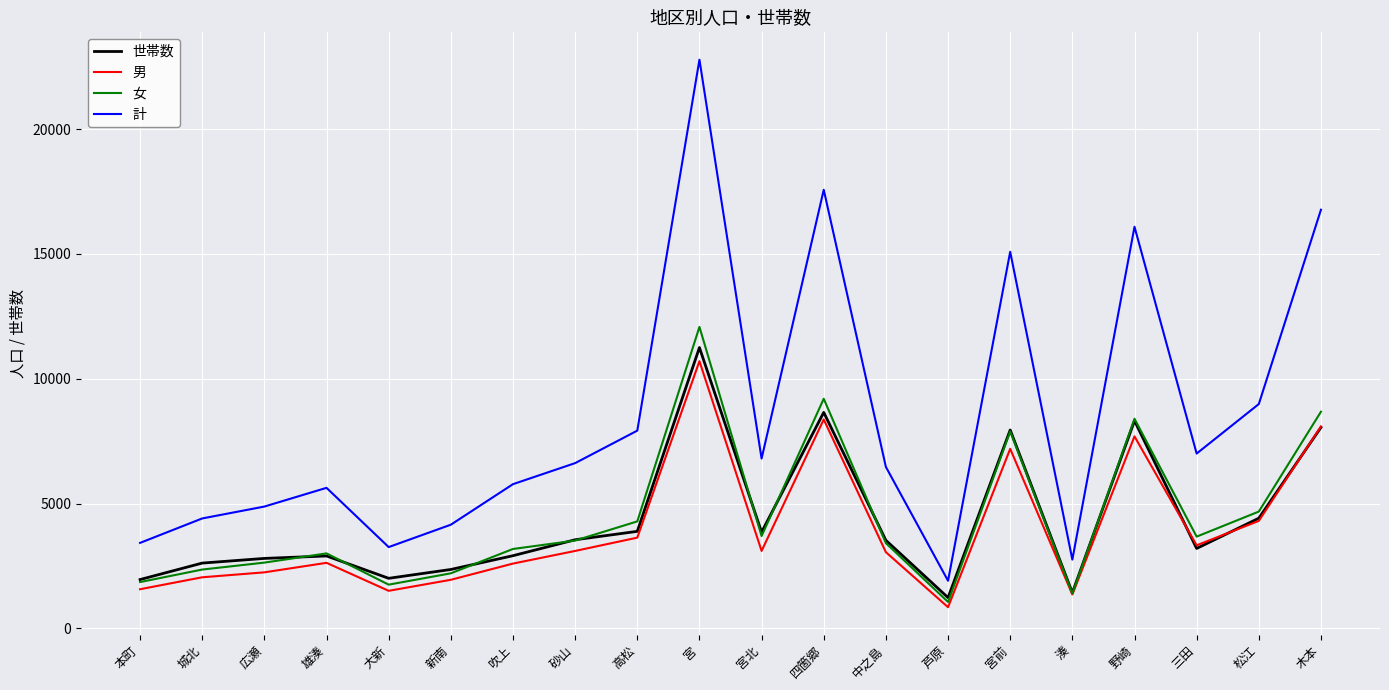

Which series has the largest total across all categories?

計